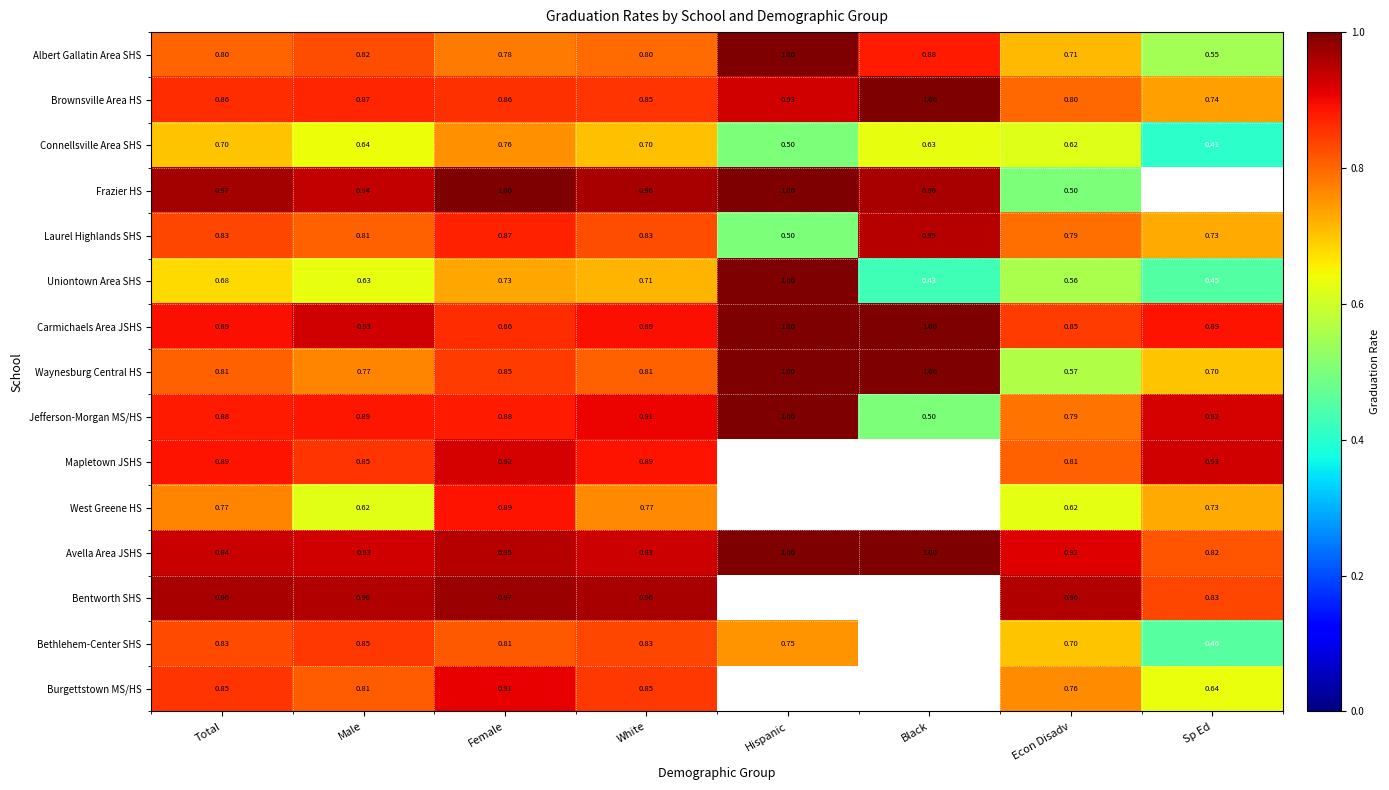

What is the minimum value shown in the chart?

0.4